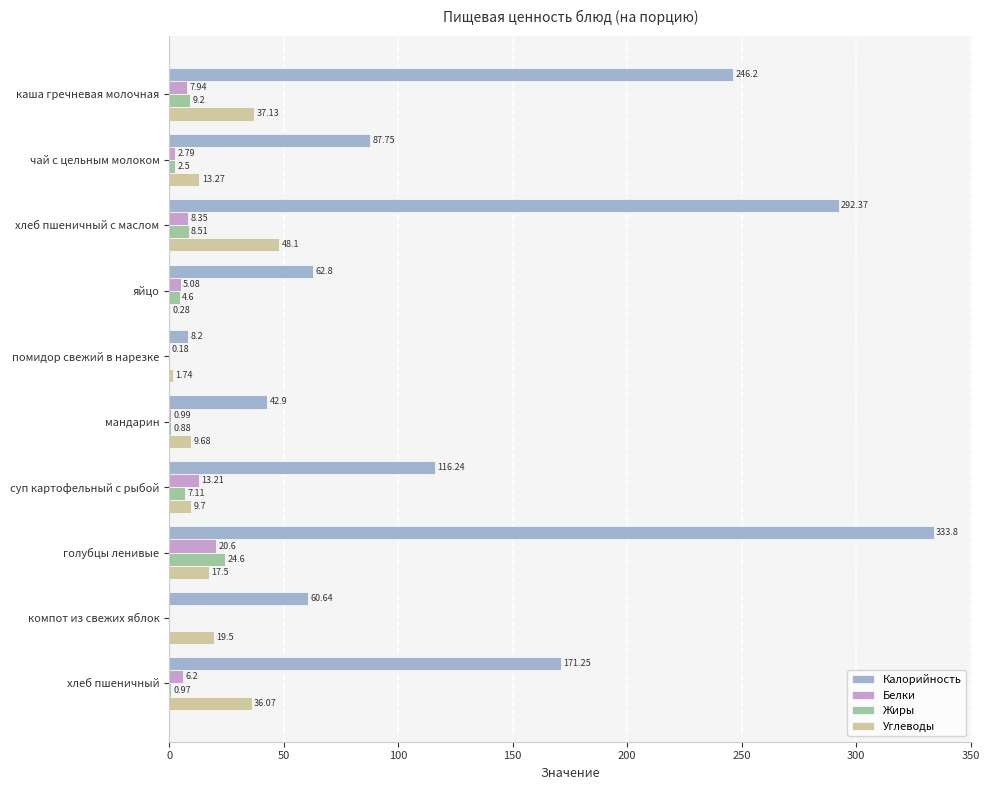

What is the sum of all Калорийность values?

1422.2